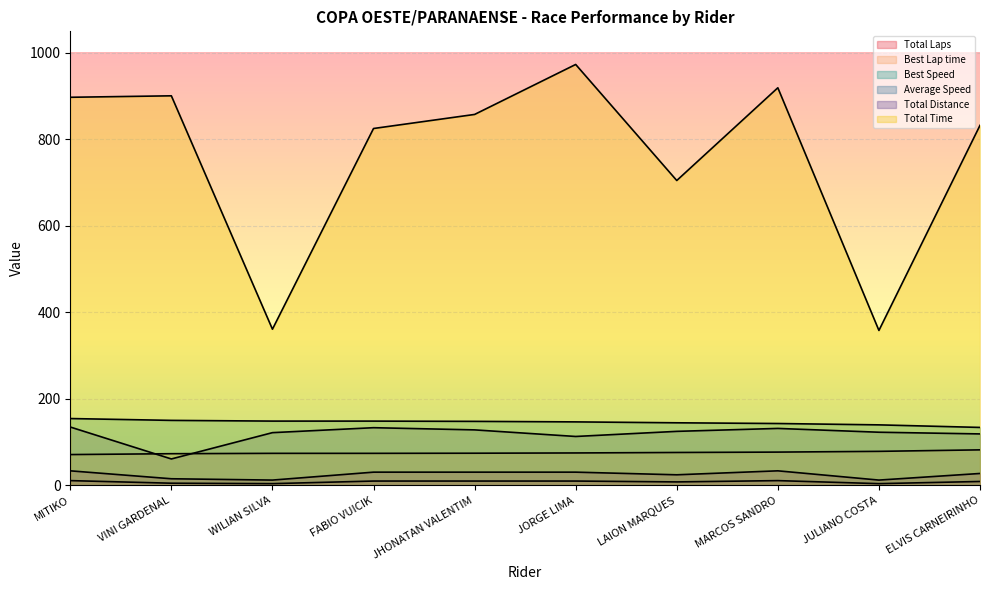

What is the smallest value displayed?

4.0